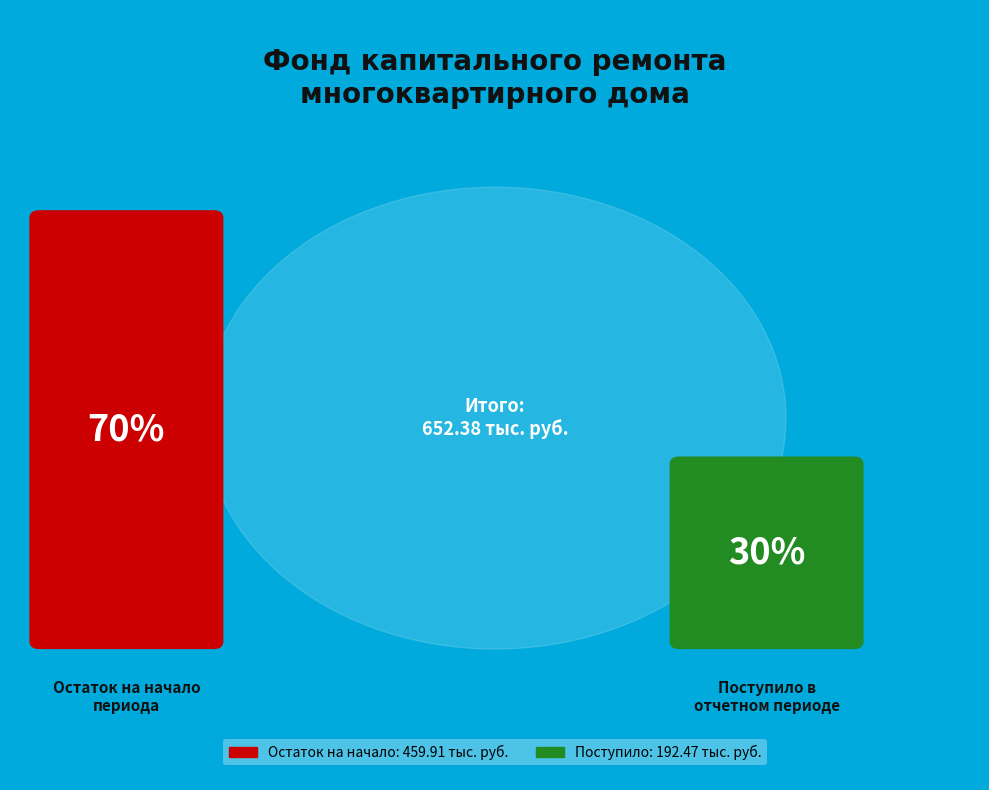

How many slices are in this pie chart?

2